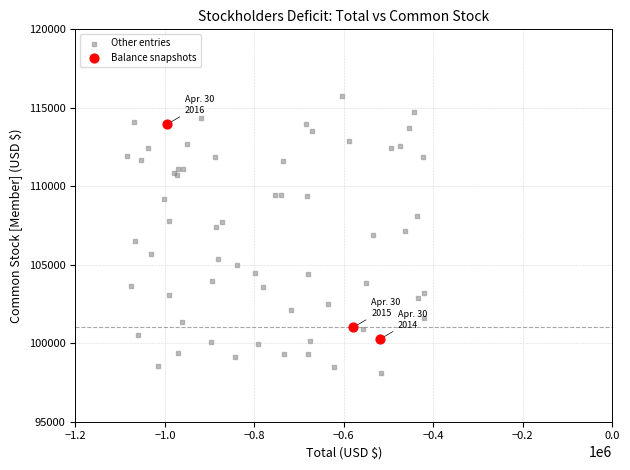

Which series contains the highest Y value?

Other entries